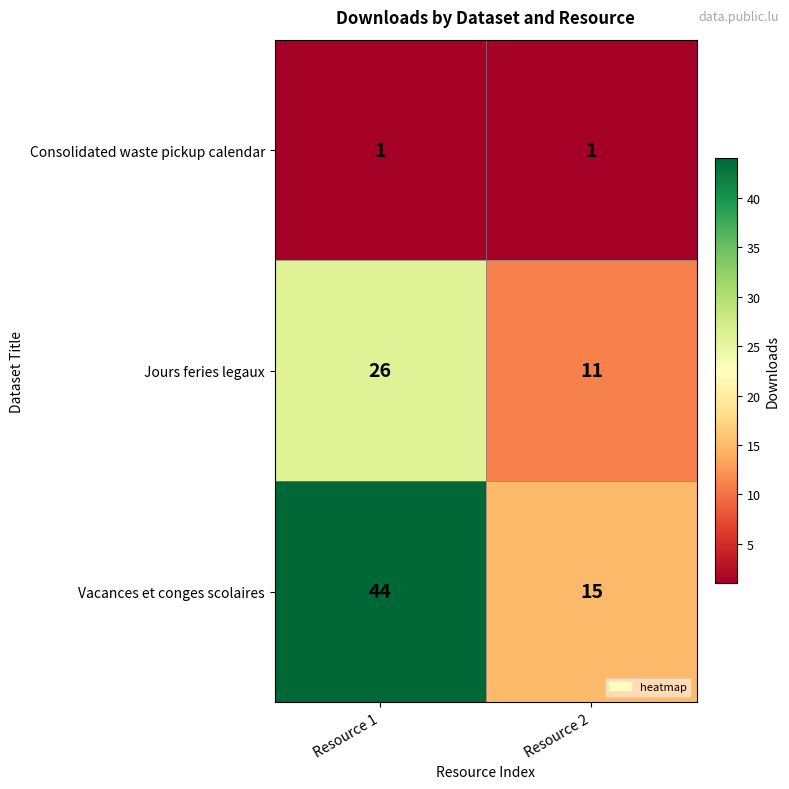

True or false: Vacances et conges scolaires has a value of 21 at Resource 2.

False